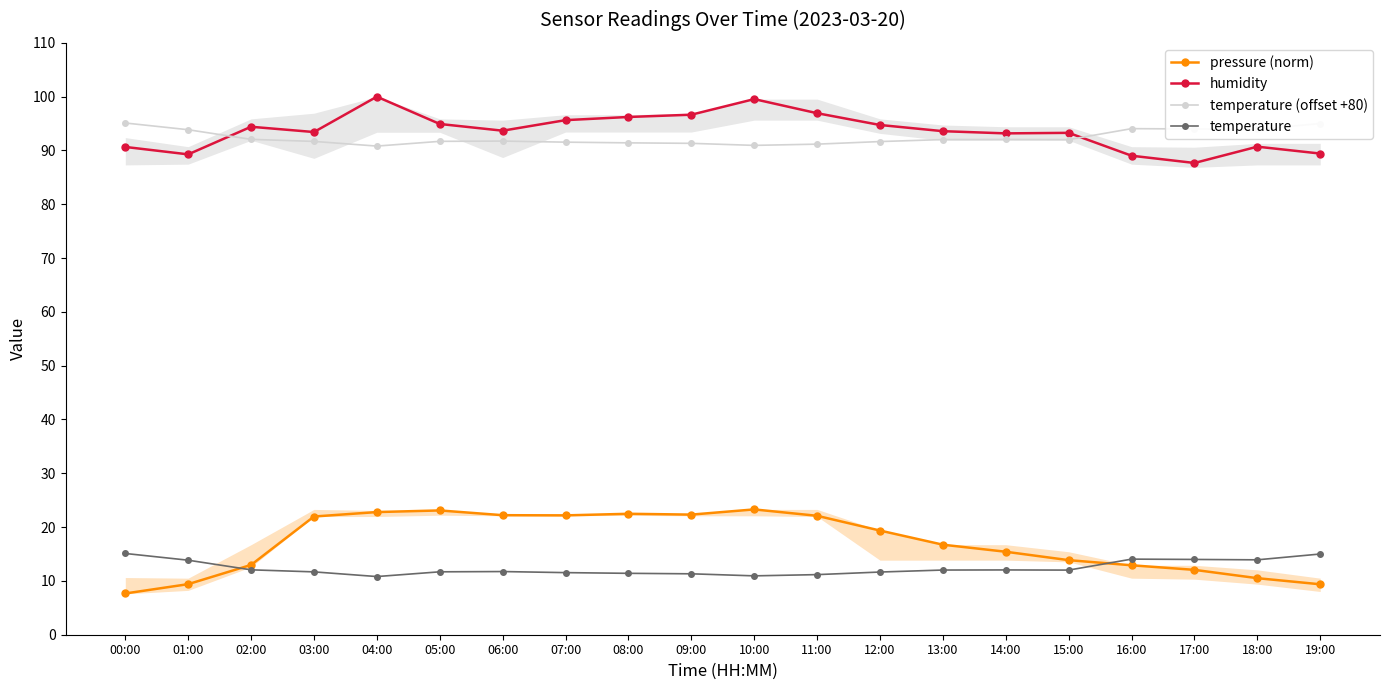

What is the difference between the temperature (offset +80) values at 15:00 and 09:00?

0.7